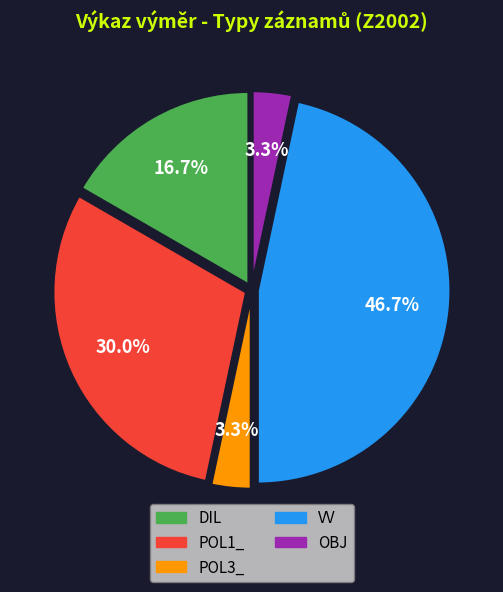

Is the sum of VV and DIL greater than half?

Yes